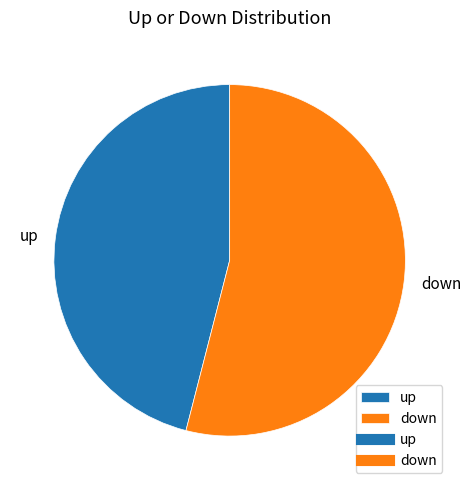

How many segments does this pie chart have?

2